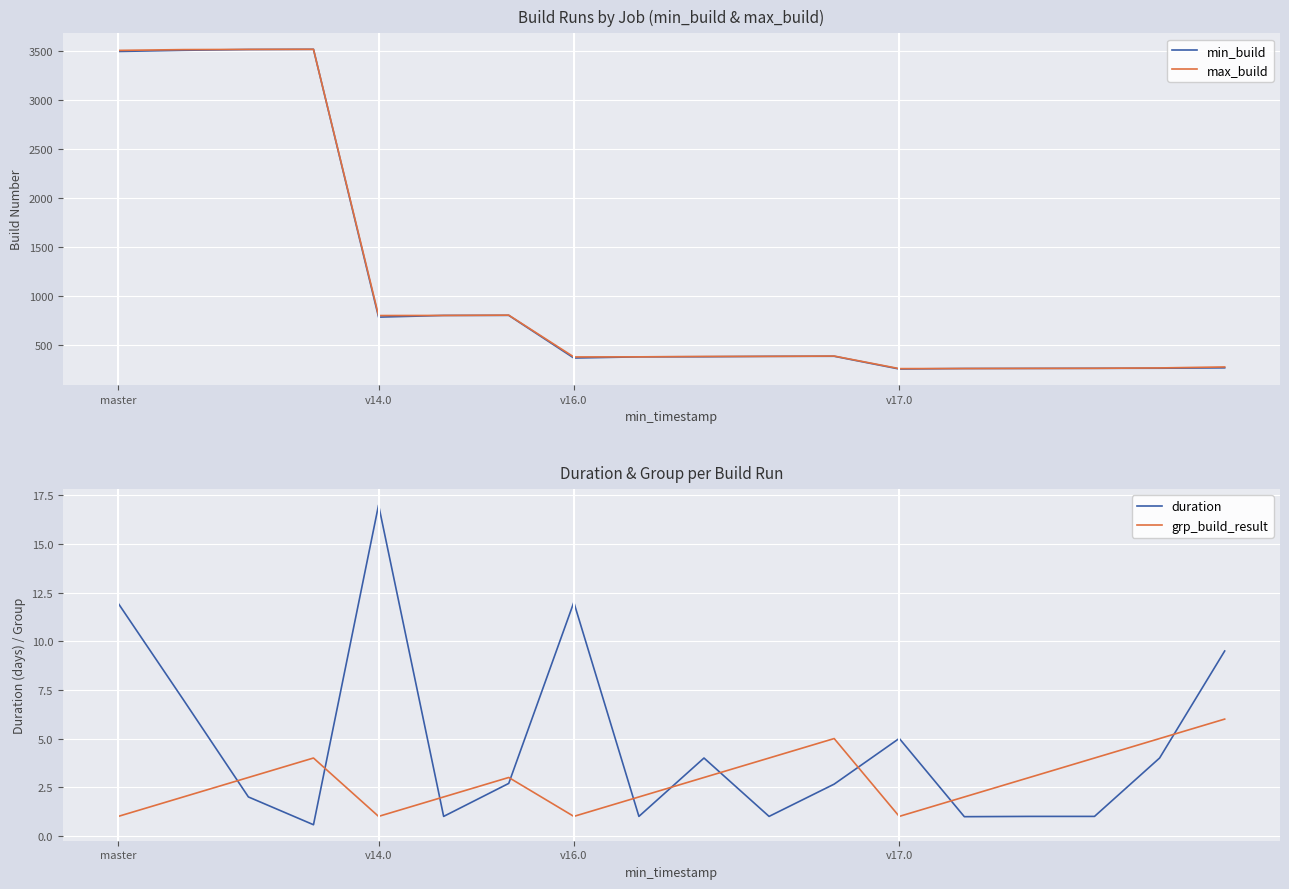

What are all the series names shown in the legend?

min_build, max_build, duration, grp_build_result